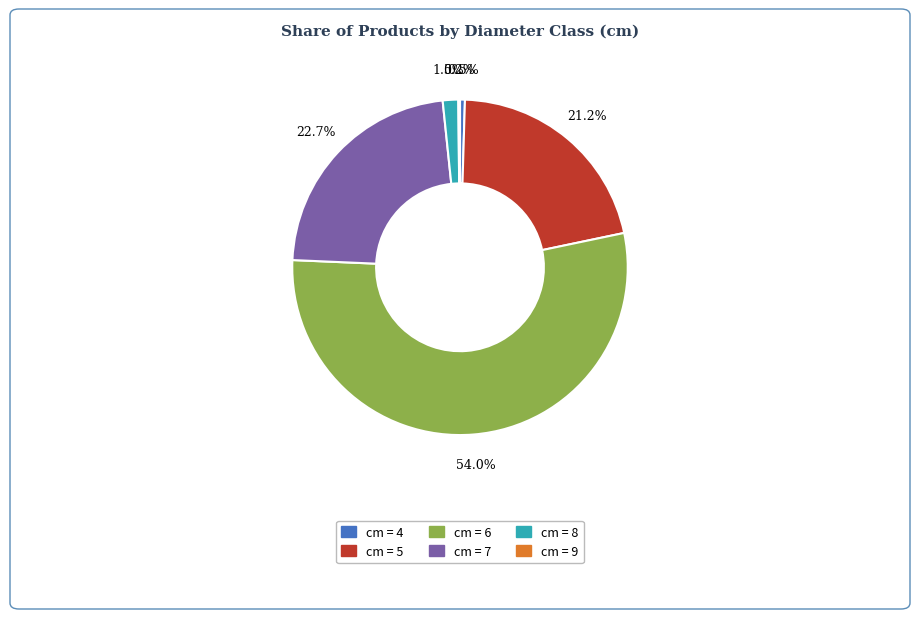

Is there a majority slice in this chart?

Yes